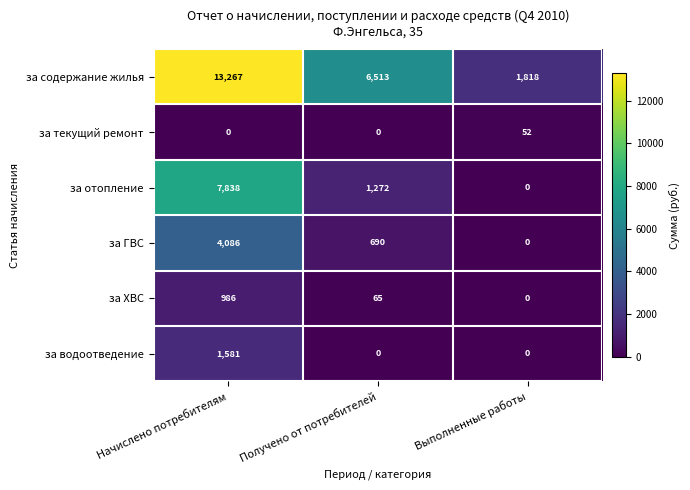

Reading left to right, what are all the values shown in this chart?

за содержание жилья: Начислено потребителям=13267	Получено от потребителей=6513	Выполненные работы=1818
за текущий ремонт: Начислено потребителям=0	Получено от потребителей=0	Выполненные работы=52
за отопление: Начислено потребителям=7838	Получено от потребителей=1272	Выполненные работы=0
за ГВС: Начислено потребителям=4086	Получено от потребителей=690	Выполненные работы=0
за ХВС: Начислено потребителям=986	Получено от потребителей=65	Выполненные работы=0
за водоотведение: Начислено потребителям=1581	Получено от потребителей=0	Выполненные работы=0